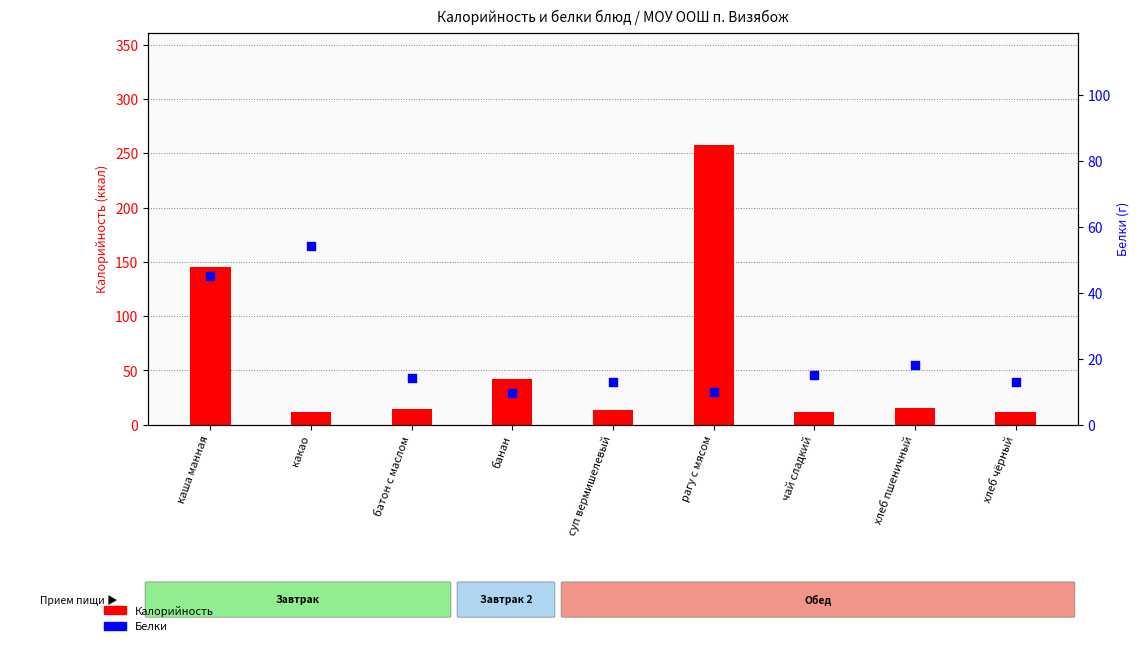

At which category is the sum across all series the highest?

рагу с мясом